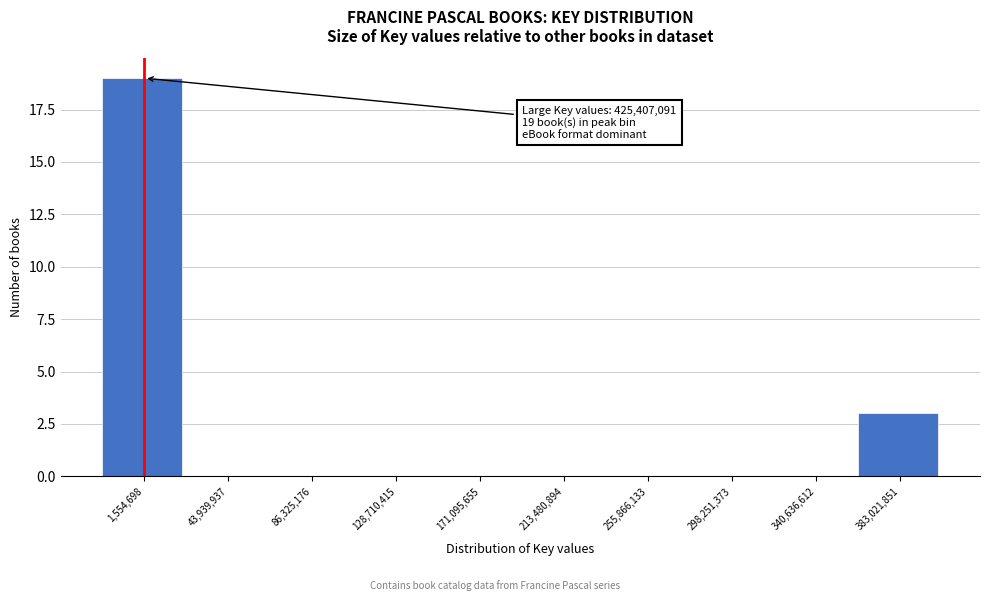

Reading left to right, list all the values displayed in this chart.

1,554,698=19	43,939,937=0	86,325,176=0	128,710,415=0	171,095,655=0	213,480,894=0	255,866,133=0	298,251,373=0	340,636,612=0	383,021,851=3